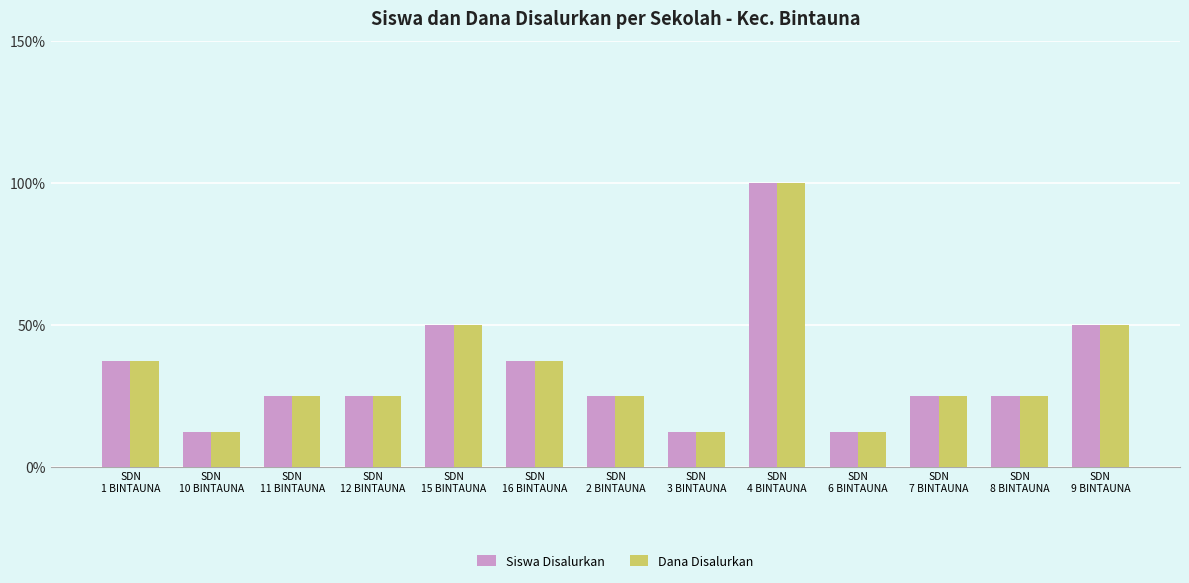

Is it true that Siswa Disalurkan equals 25.0 at SDN
11 BINTAUNA?

True